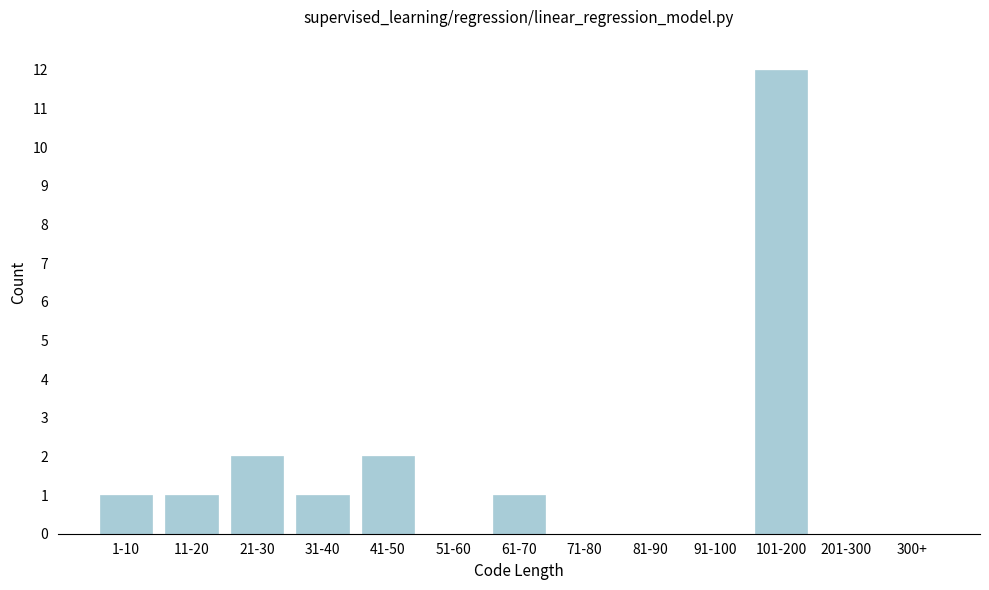

Reading right to left, transcribe all the data shown in this chart.

300+=0	201-300=0	101-200=12	91-100=0	81-90=0	71-80=0	61-70=1	51-60=0	41-50=2	31-40=1	21-30=2	11-20=1	1-10=1